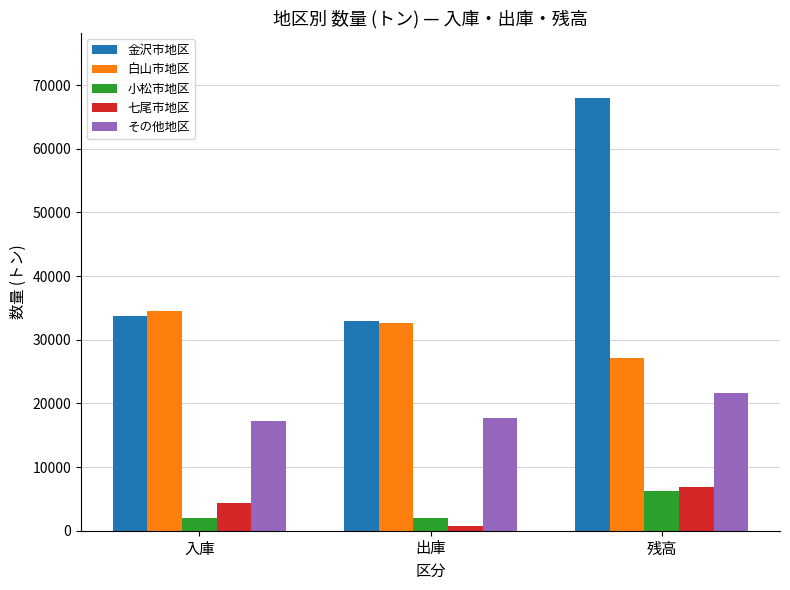

Is it true that その他地区 equals 6426 at 入庫?

False